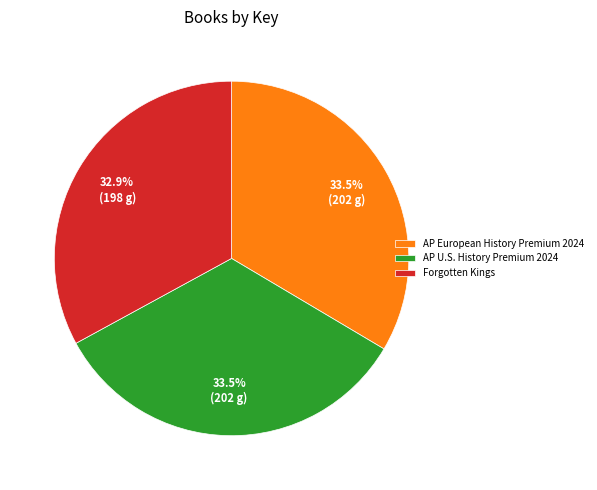

What is the smallest slice in the pie chart?

Forgotten Kings